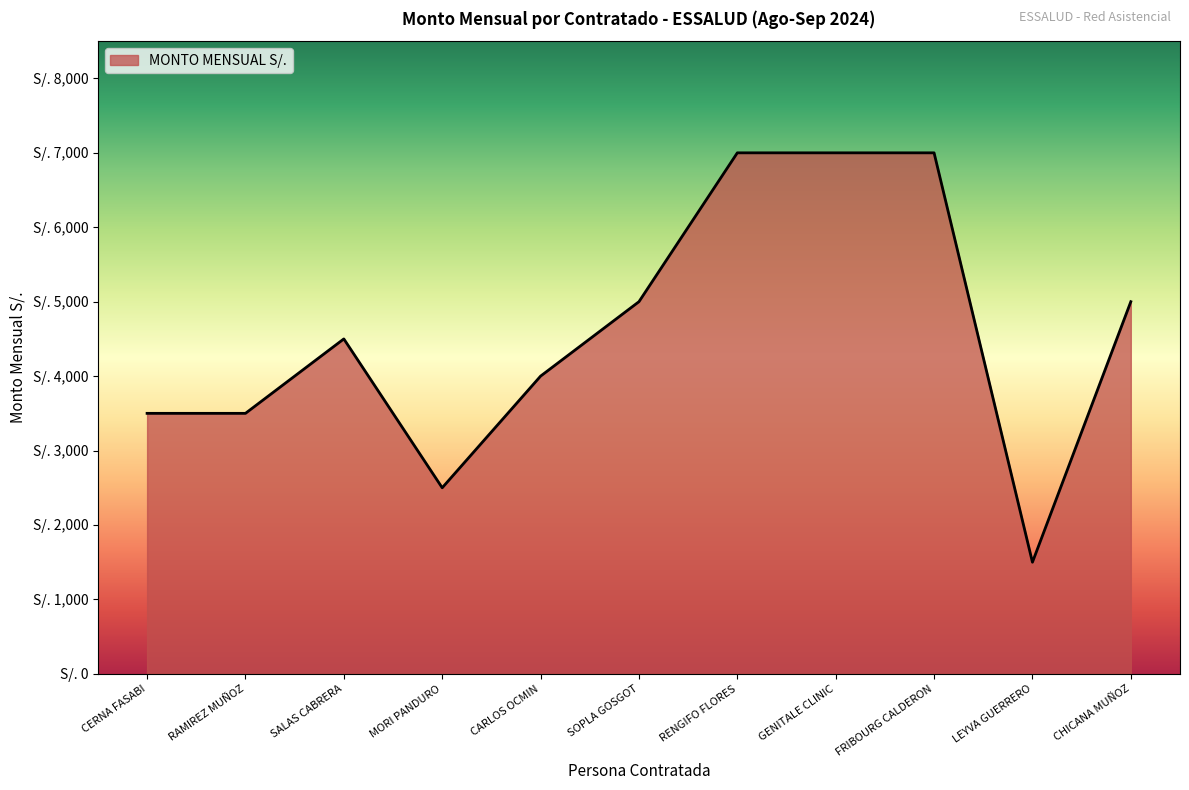

What position from the right is FRIBOURG CALDERON?

3